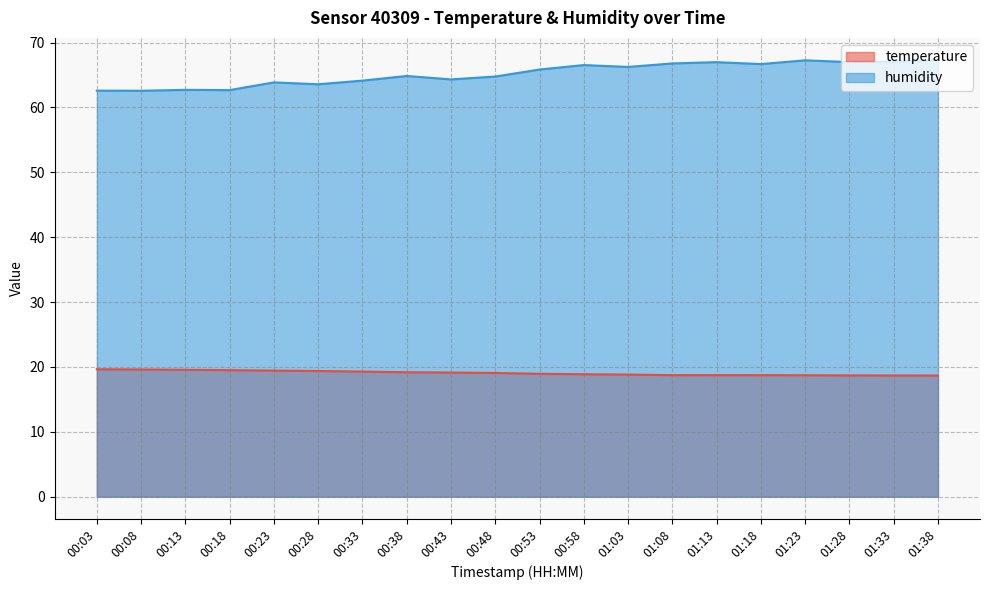

How many distinct data groups are displayed?

2